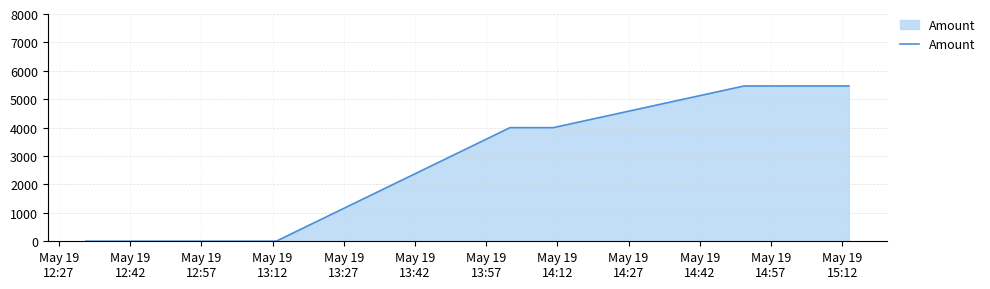

What is the difference between the maximum and minimum values?

5463.6